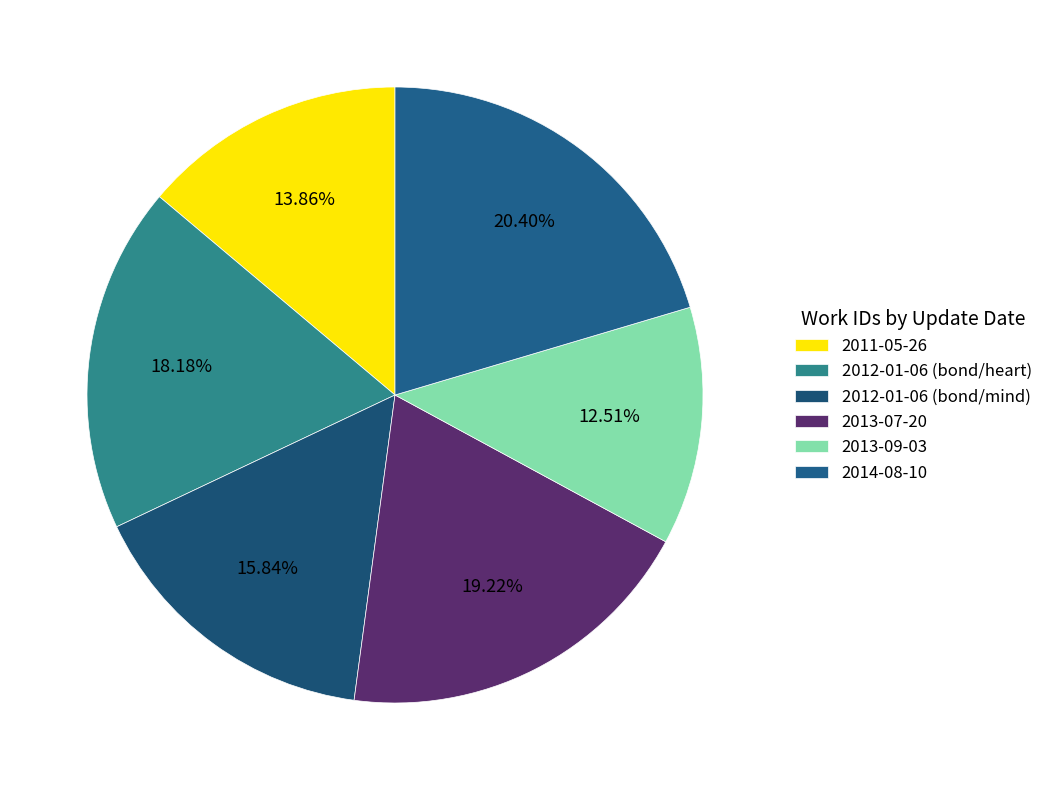

Does 2014-08-10 represent more than half of the total?

No